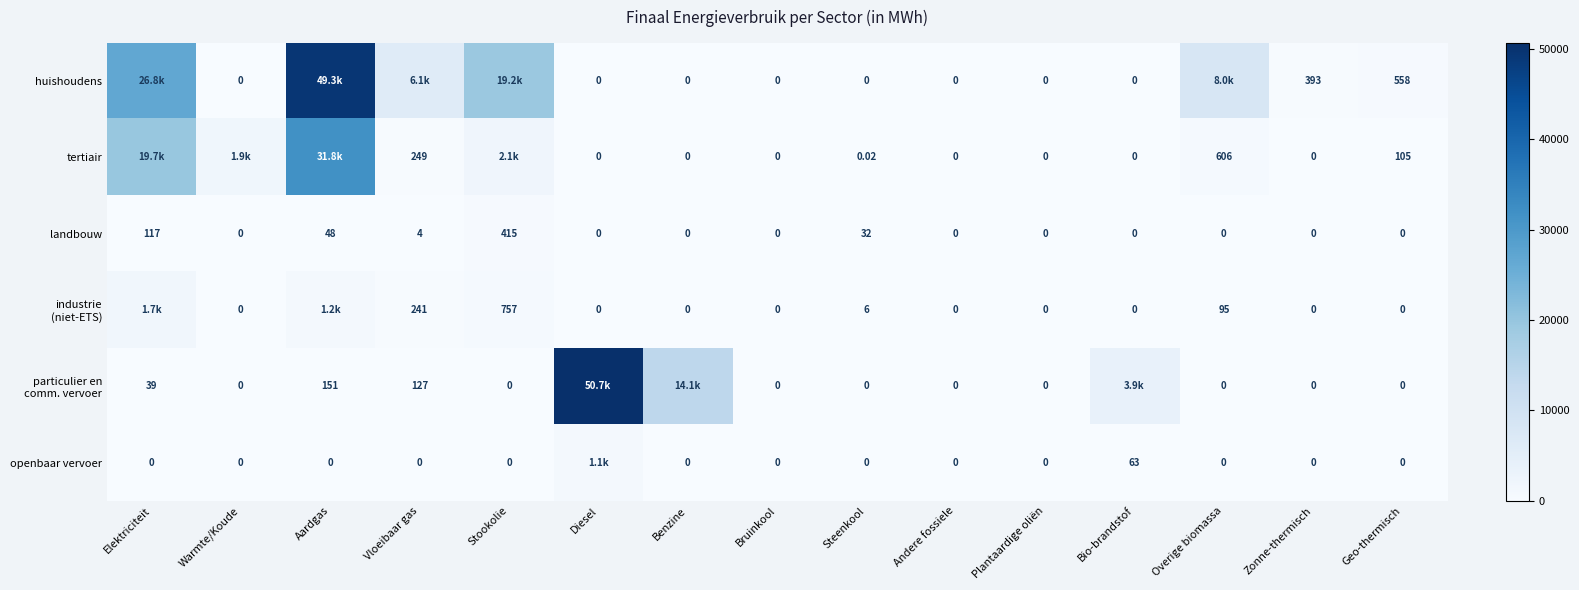

Is the value of openbaar vervoer at Bio-brandstof greater than the value of huishoudens at Plantaardige oliën?

Yes